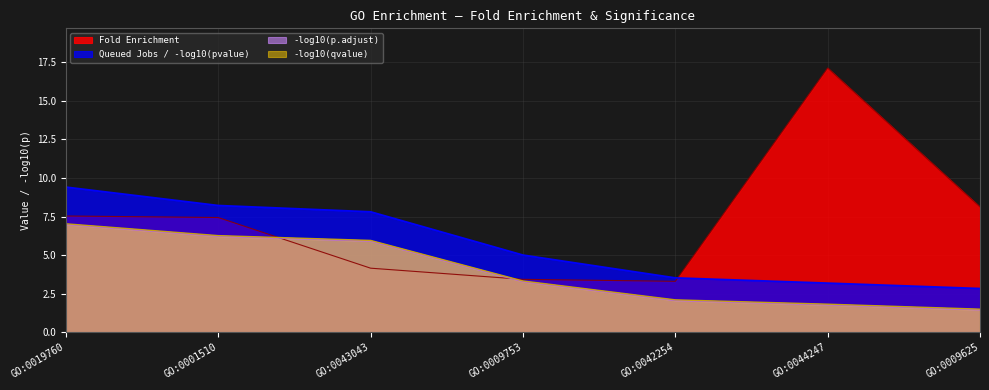

What is the difference between the Fold Enrichment values at GO:0043043 and GO:0042254?

0.9